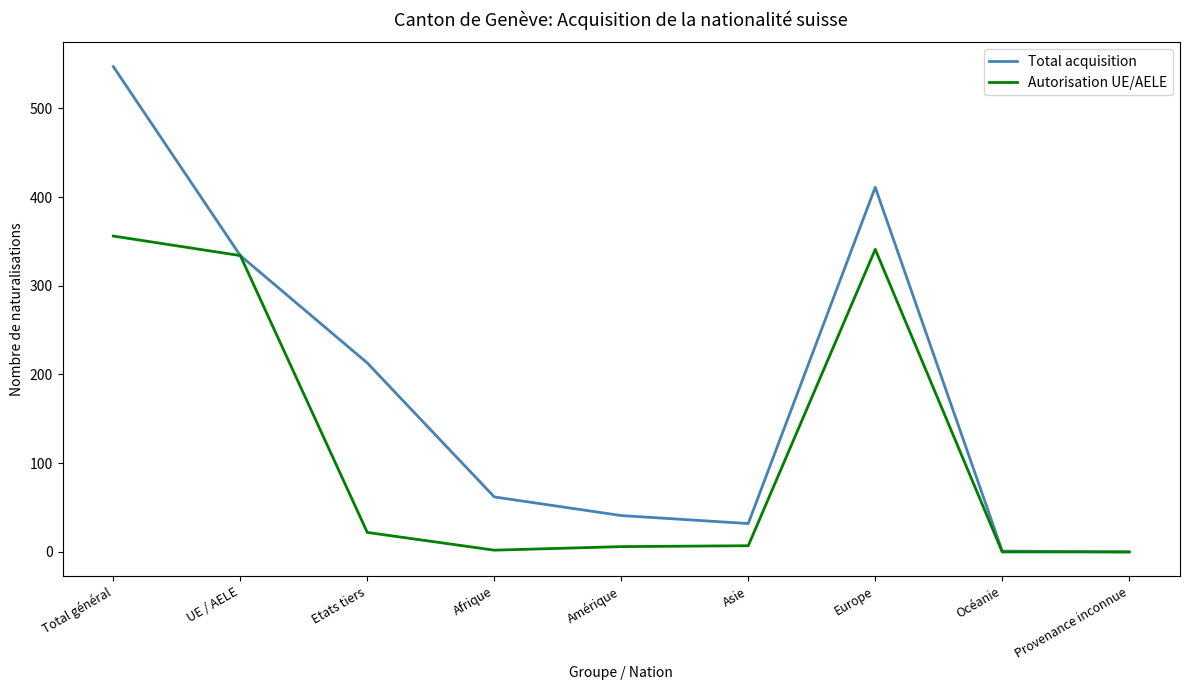

At Afrique, list the series in order from smallest to largest.

Autorisation UE/AELE, Total acquisition